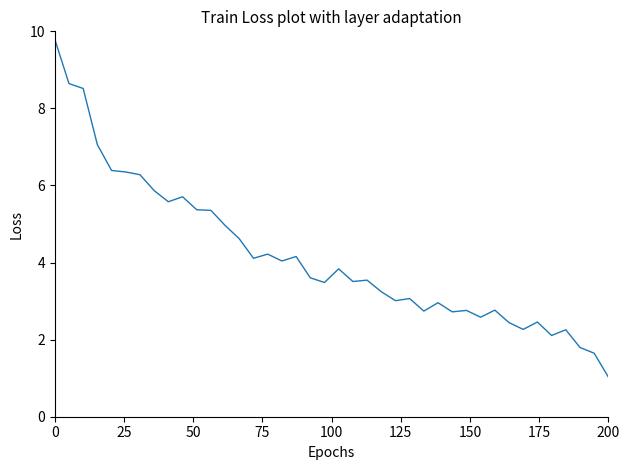

What is the greatest value displayed?

9.8